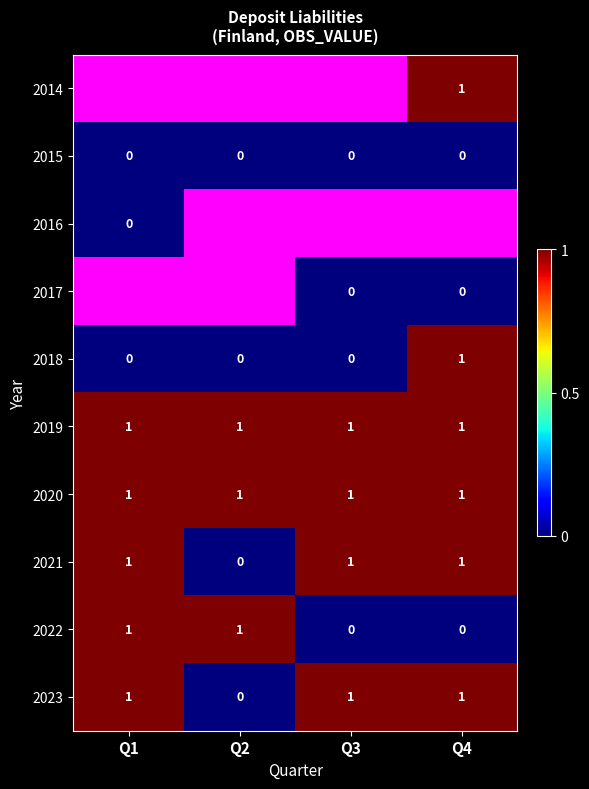

True or false: 2020 has a value of 1.5 at Q4.

False